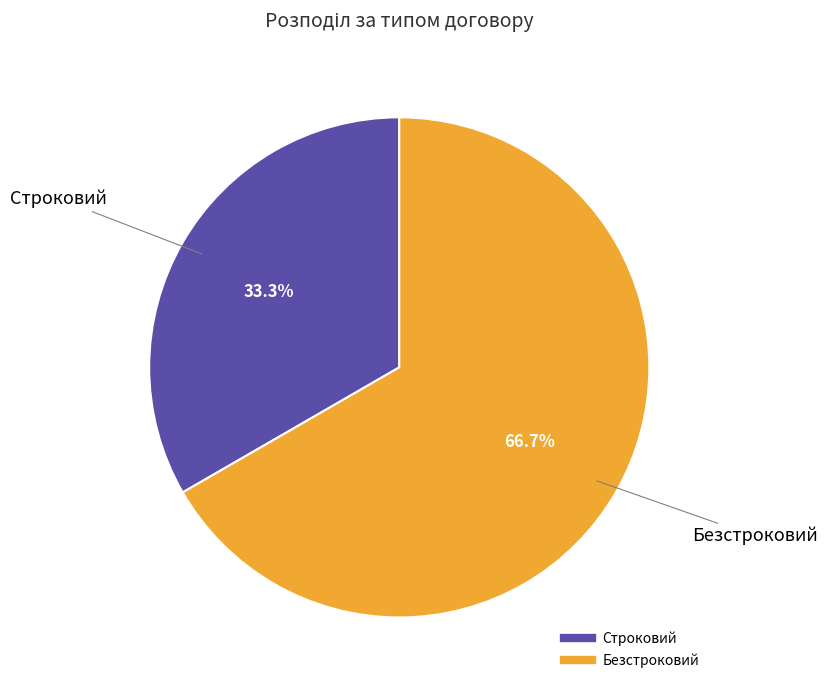

What portion of the pie excludes Безстроковий?

33.3%